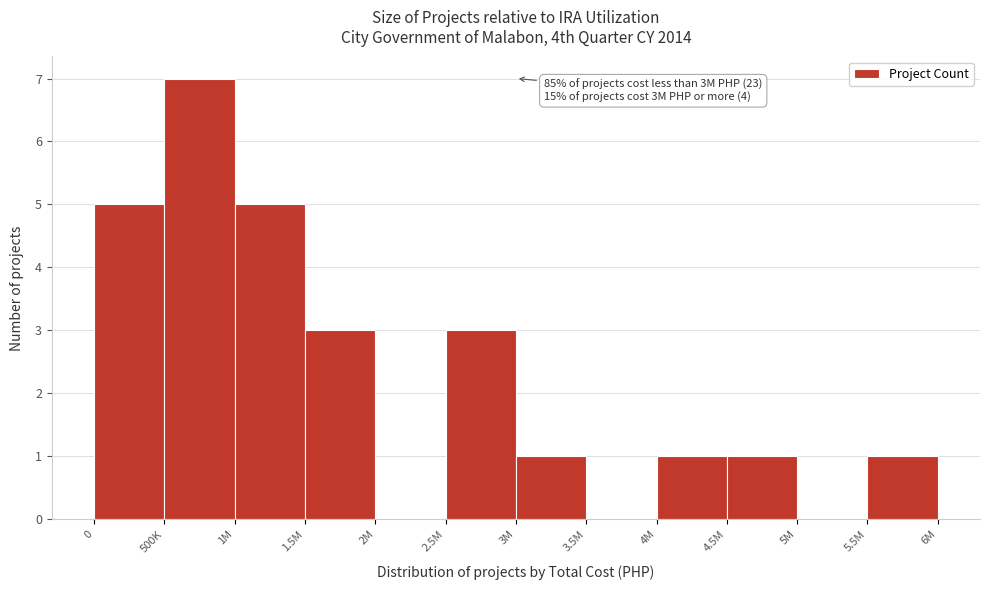

Reading left to right, extract all data points from this chart.

0=5	500K=7	1M=5	1.5M=3	2M=0	2.5M=3	3M=1	3.5M=0	4M=1	4.5M=1	5M=0	5.5M=1